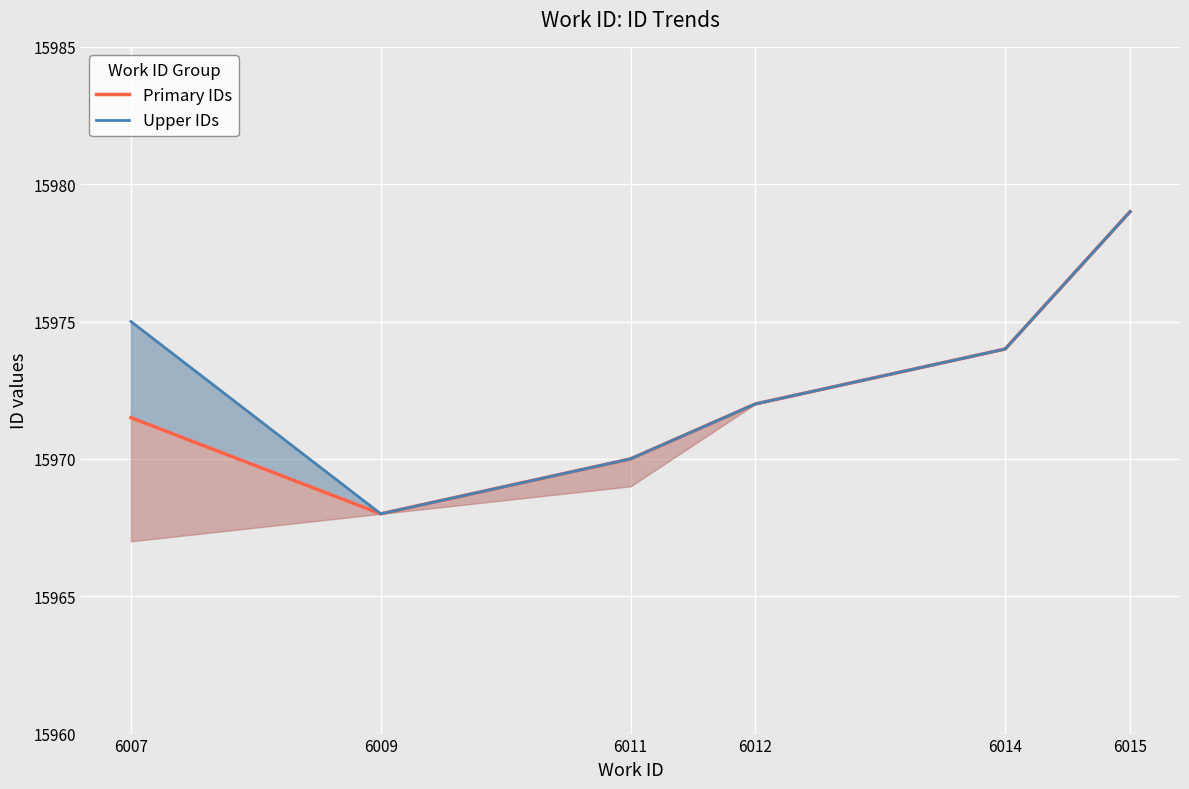

What is the lowest value of the Upper IDs series?

15968.0